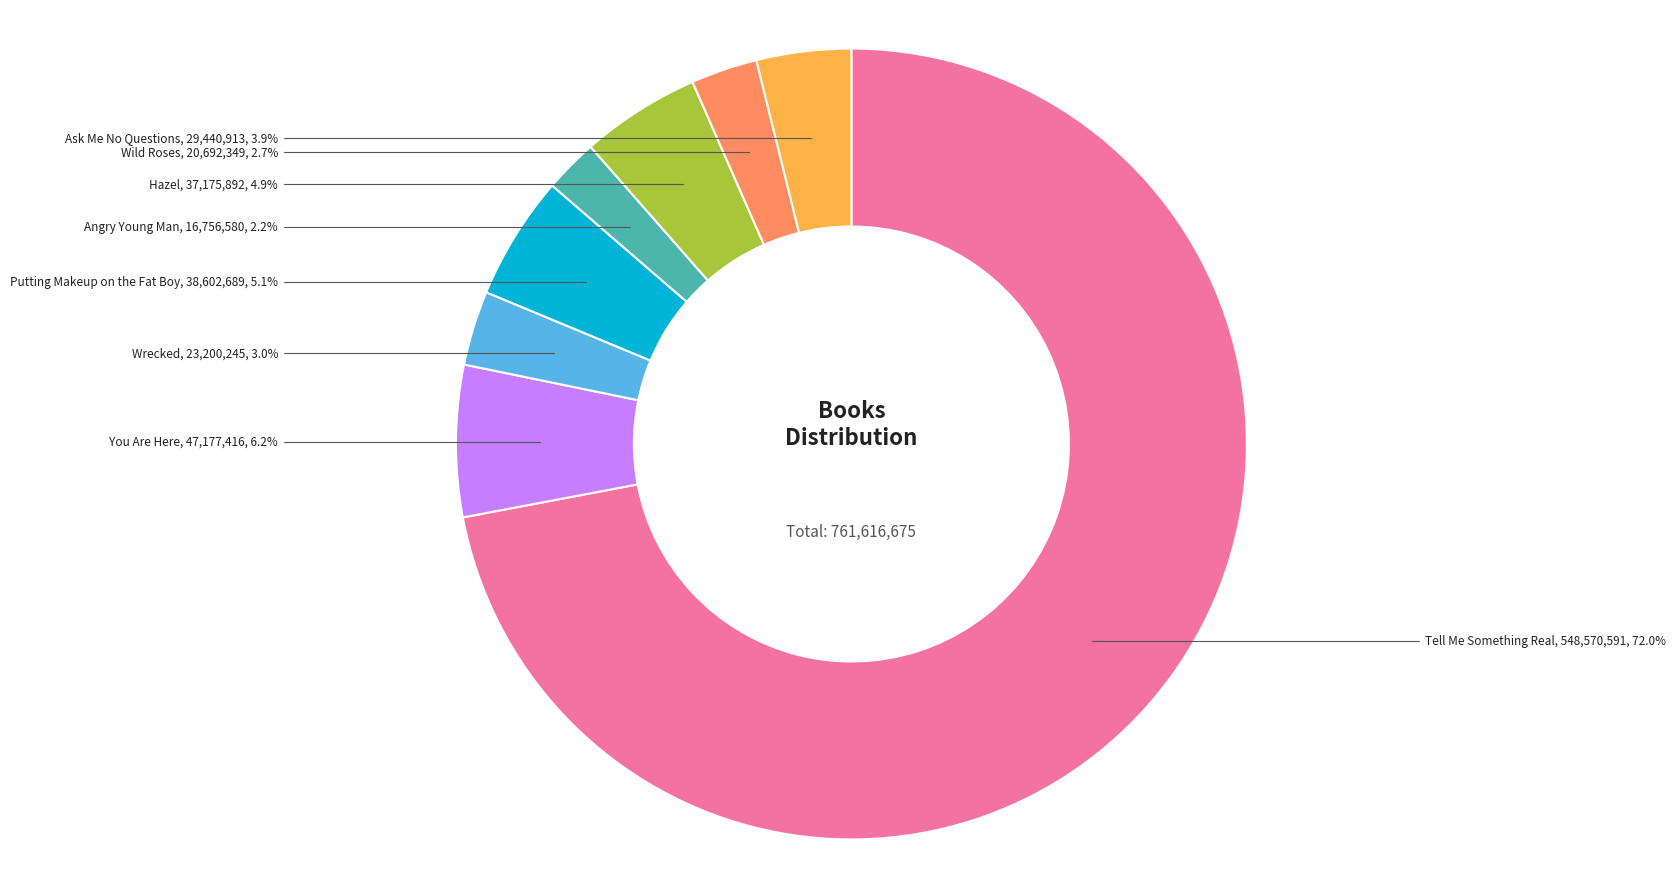

Which category has the biggest portion of the pie?

Tell Me Something Real